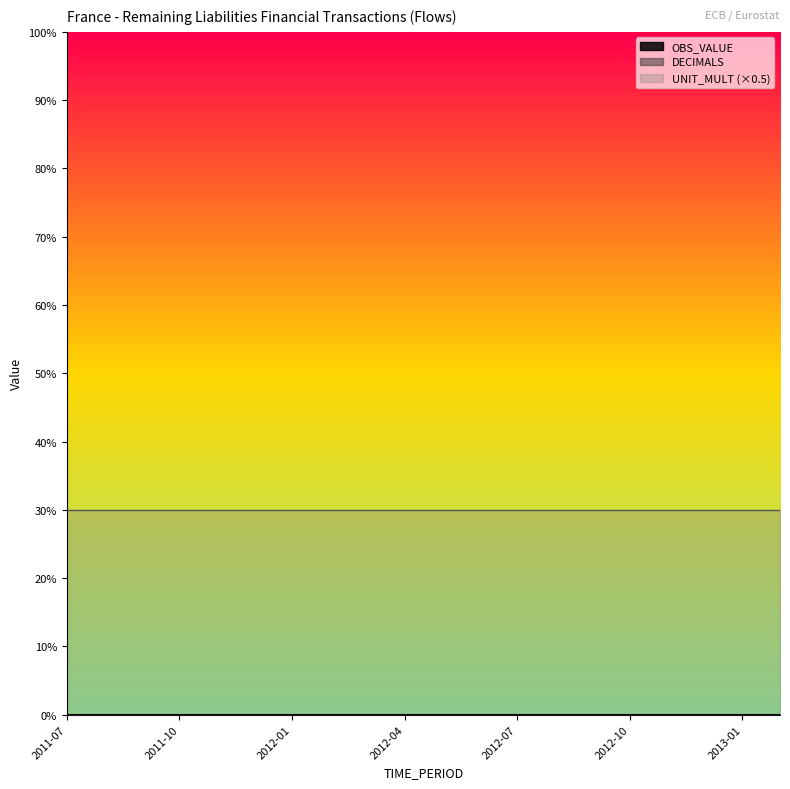

At which label does DECIMALS reach its minimum?

2011-07